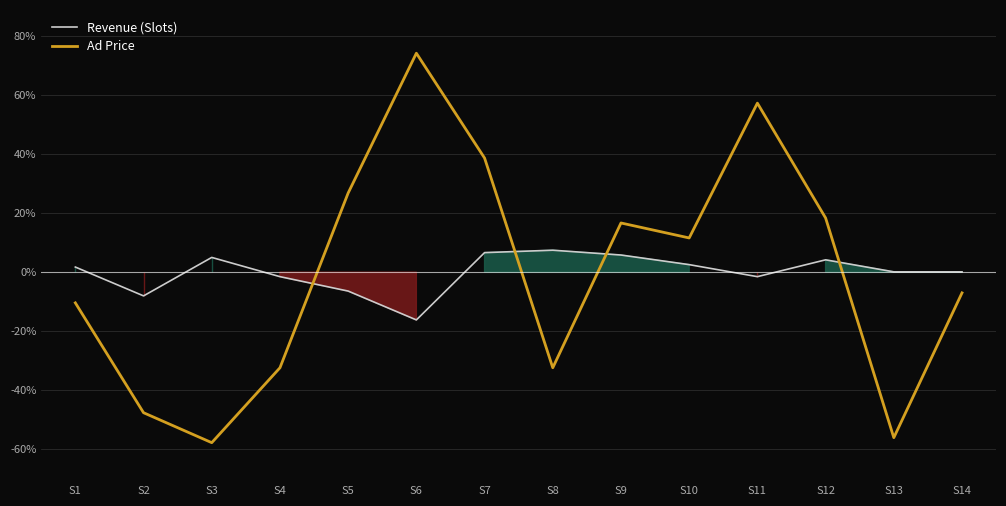

The value of Ad Price at S13 is -56.0. True or false?

True